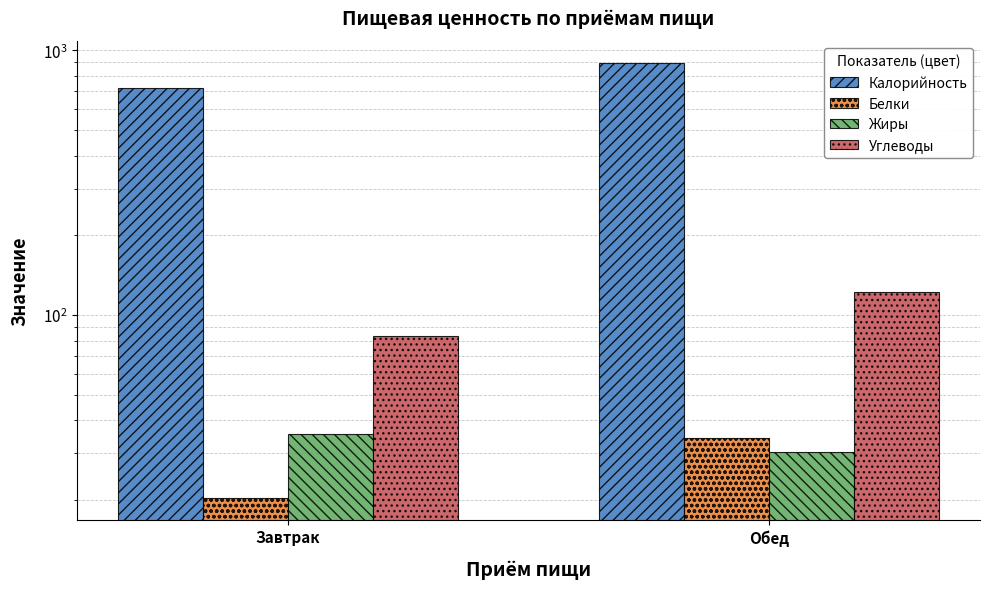

What is the lowest value of the Углеводы series?

83.1